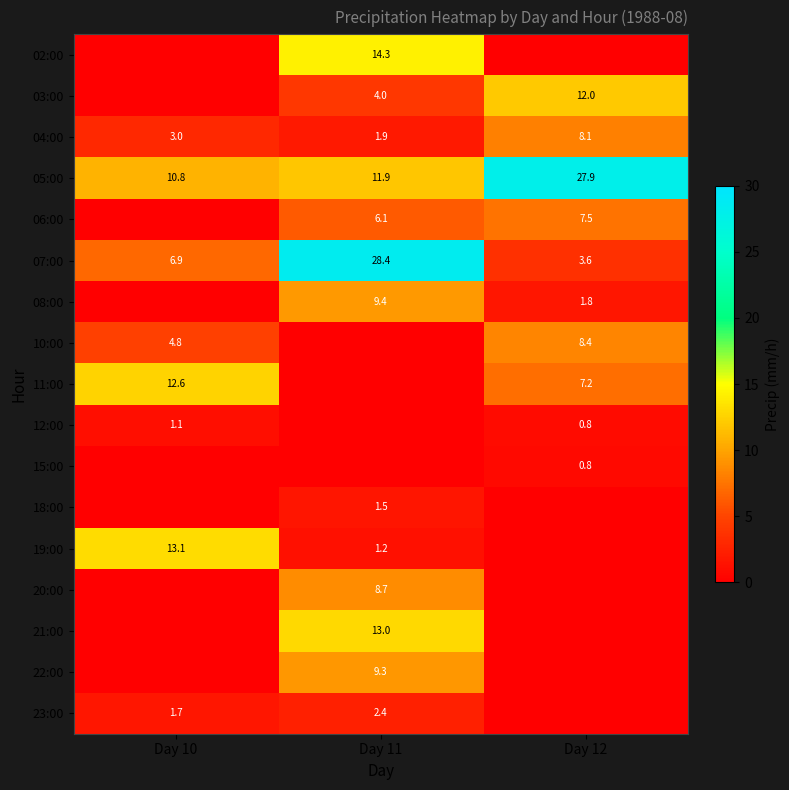

At which category does the chart reach its peak across all series?

Day 11